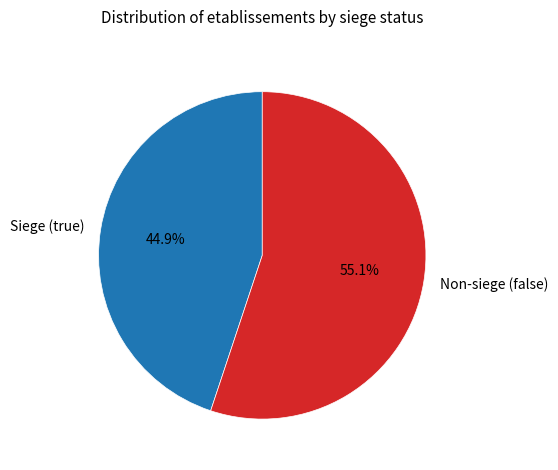

How many segments does this pie chart have?

2